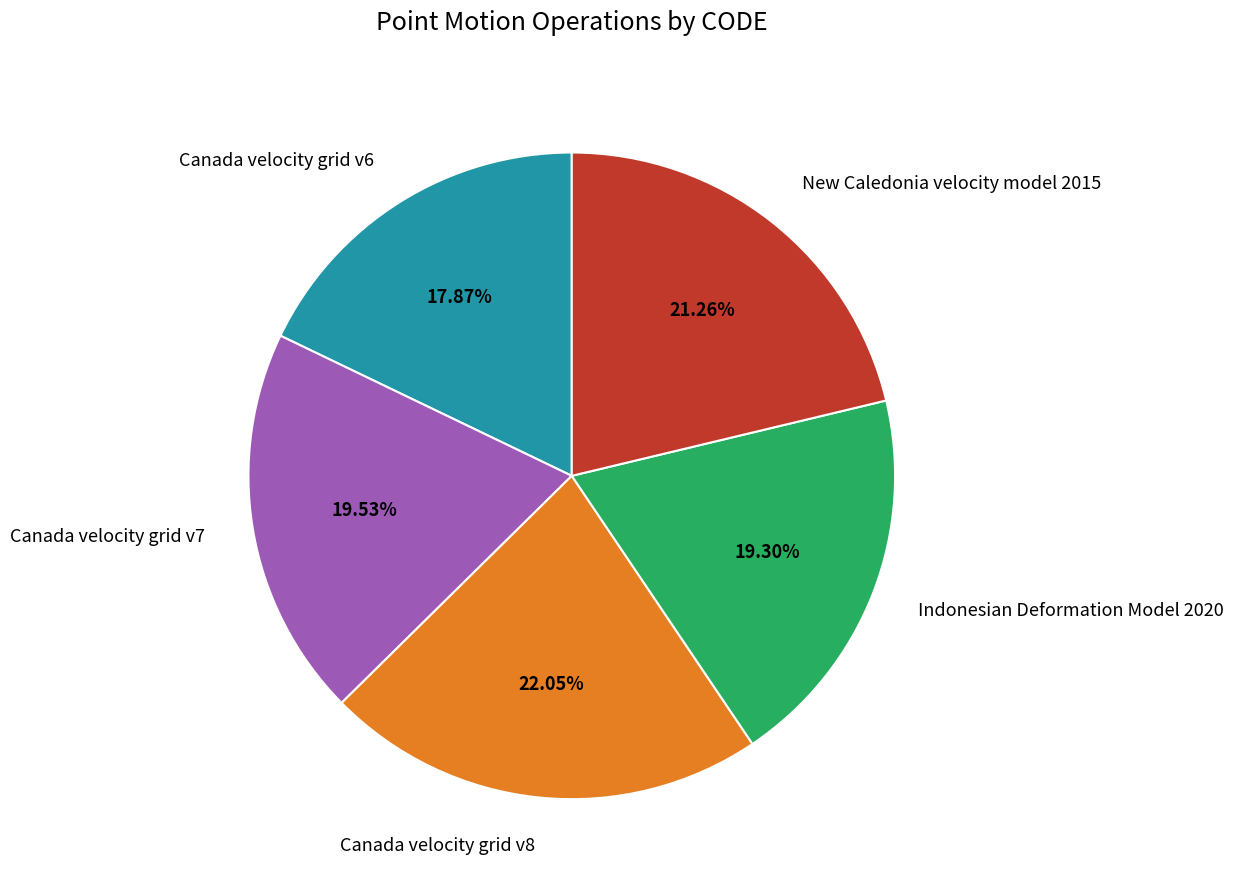

To the nearest percent, what is the combined percentage of New Caledonia velocity model 2015 and Canada velocity grid v8?

43%